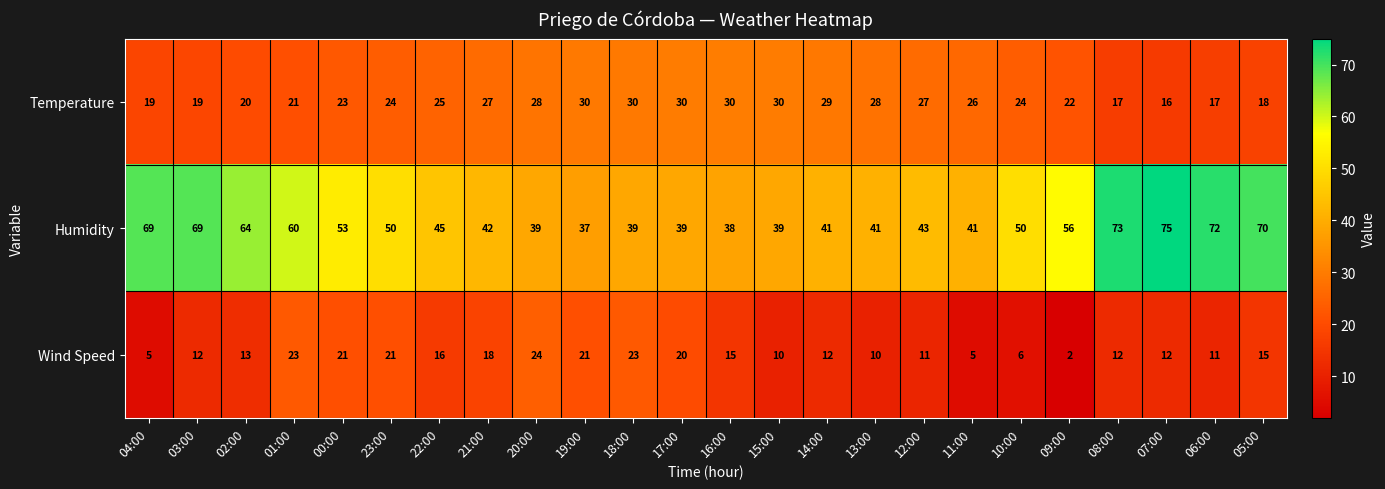

What is the sum of the Temperature values at 21:00 and 02:00?

47